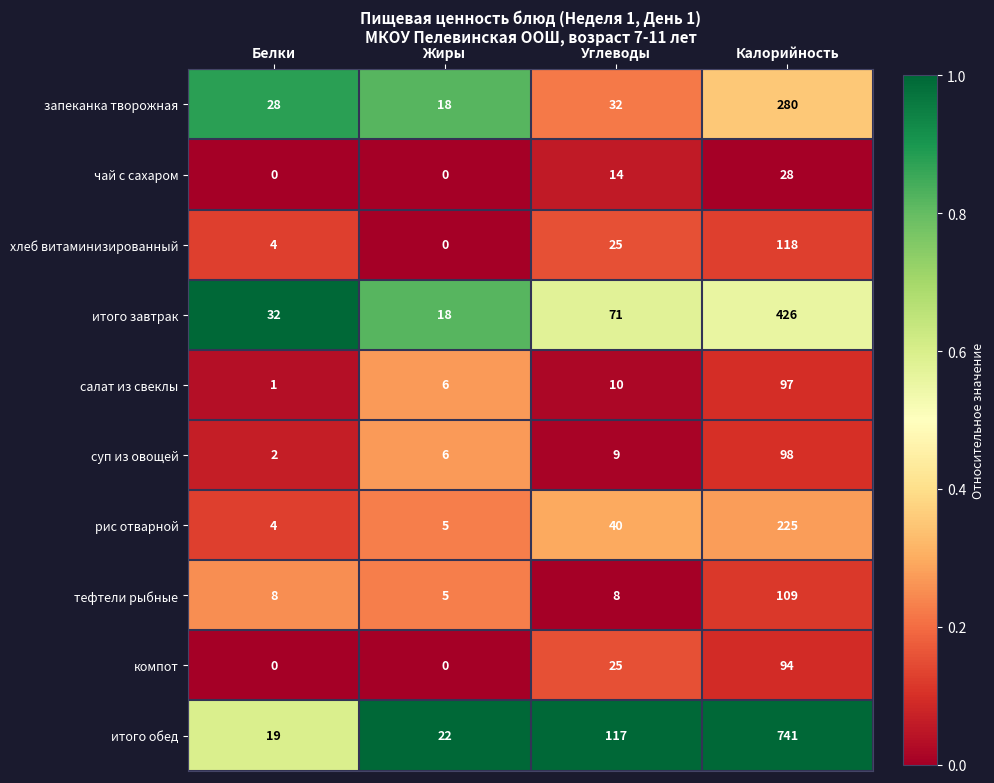

At which category is the sum across all series the highest?

Калорийность